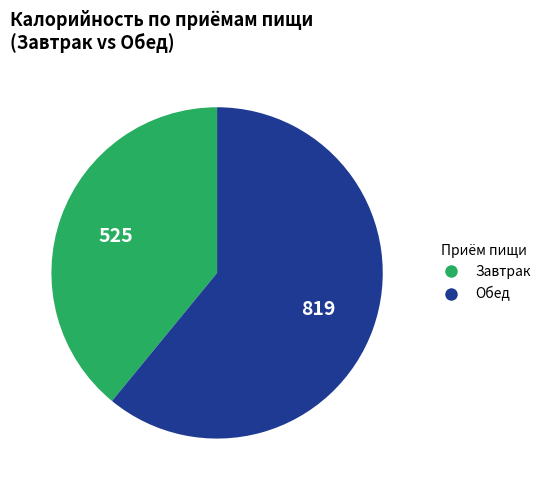

Count the number of slices in the pie.

2